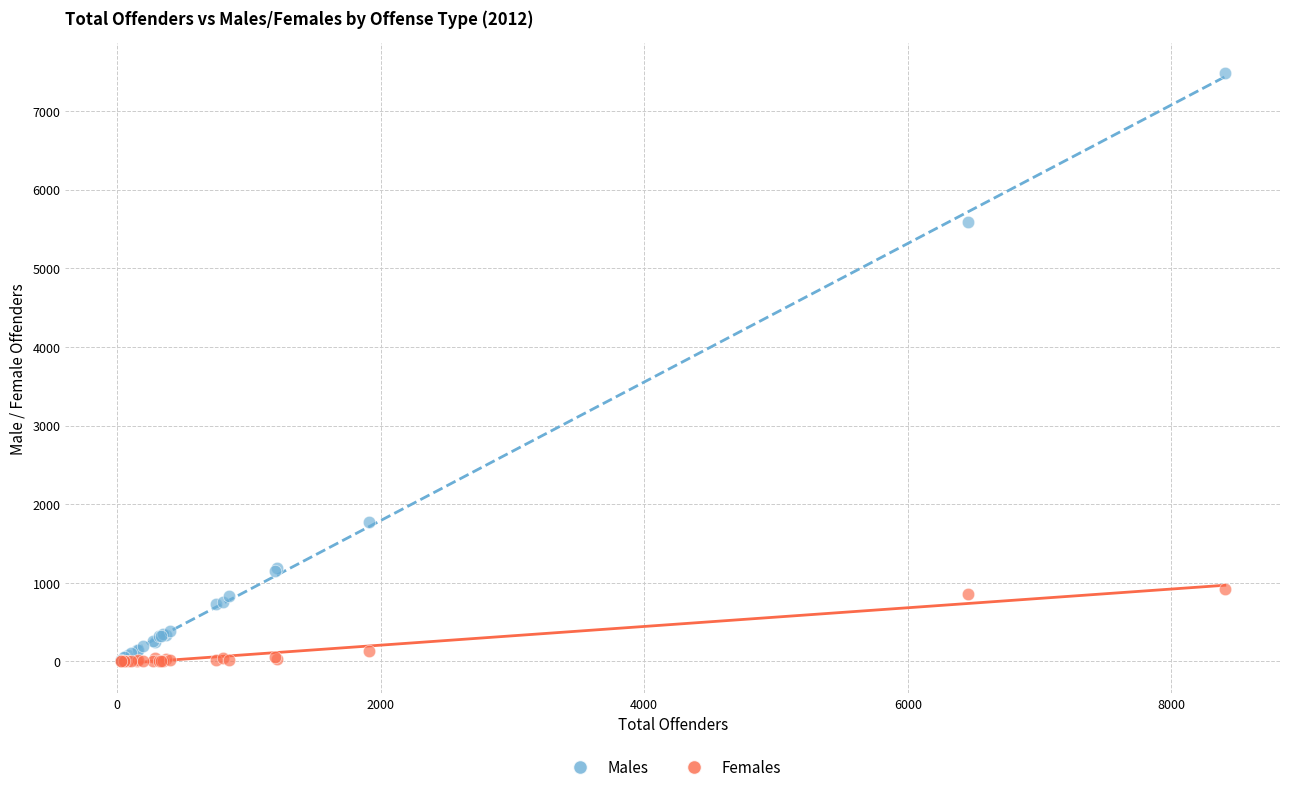

Which series reaches the maximum Y coordinate?

Males